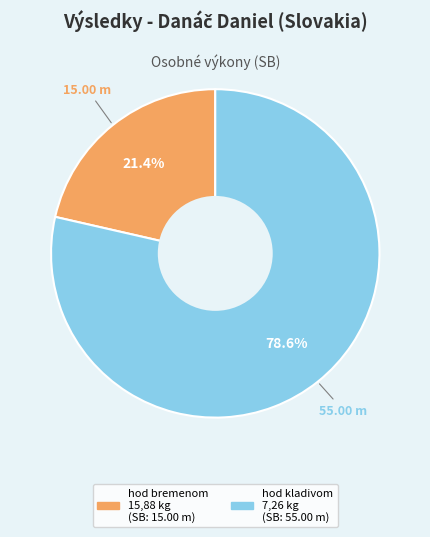

Is there any slice that represents more than half of the pie?

Yes